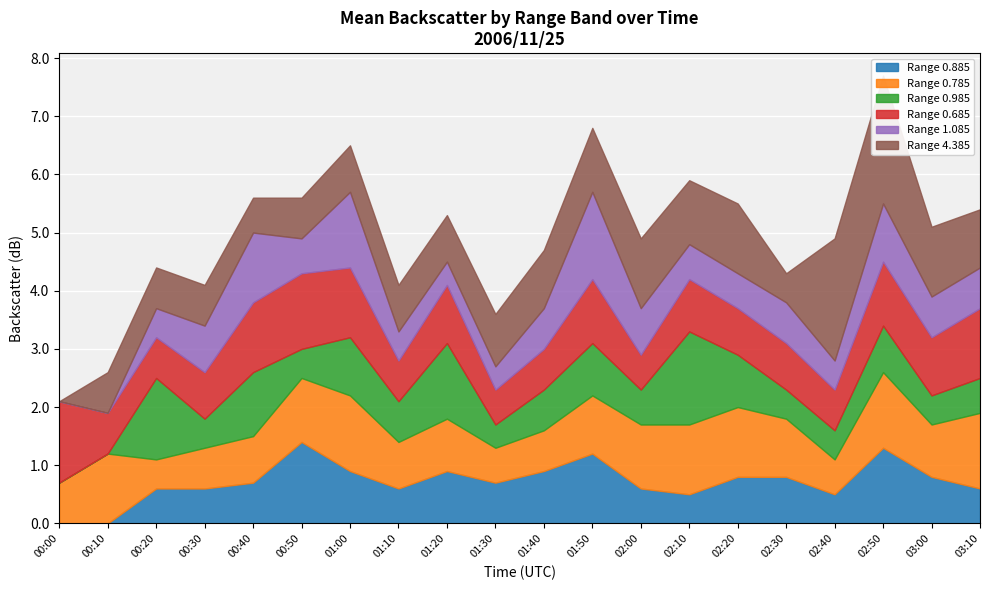

Count the number of categories in the chart.

20